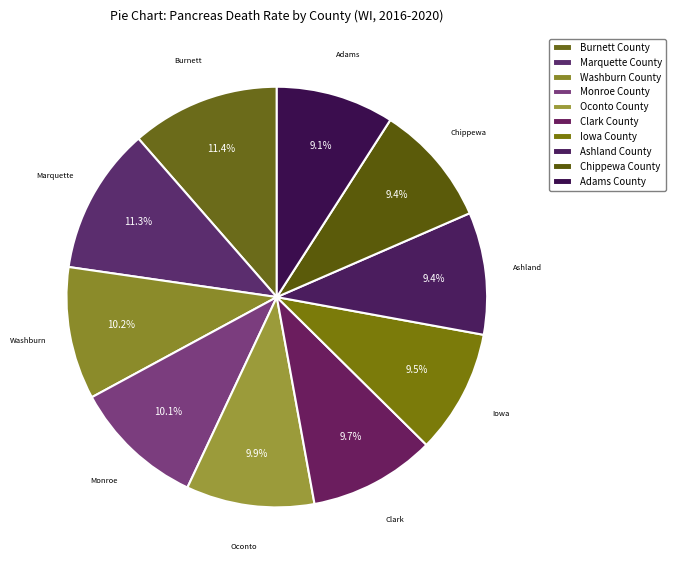

Is Chippewa County the majority of the pie?

No